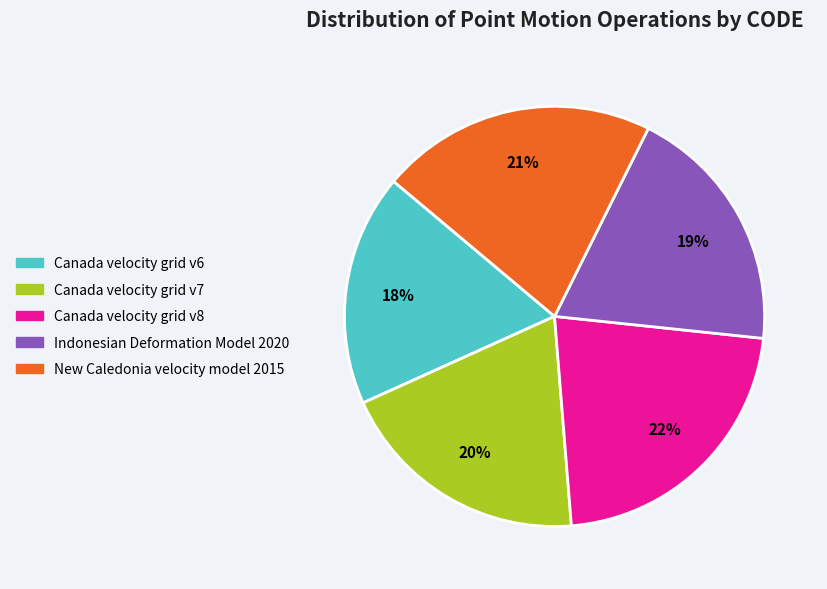

What is the ratio of the value at Canada velocity grid v8 to the value at Canada velocity grid v7?

1.1